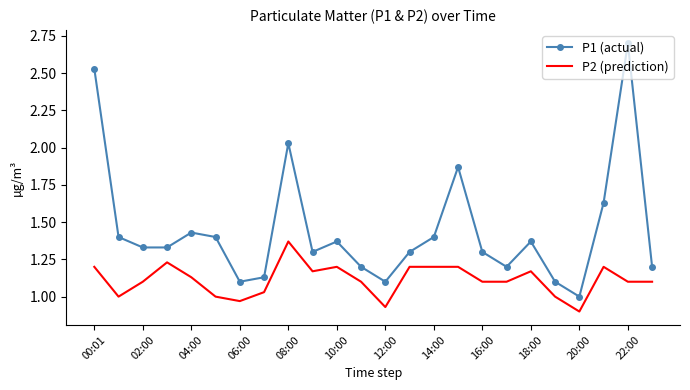

How many categories are shown in the chart?

24